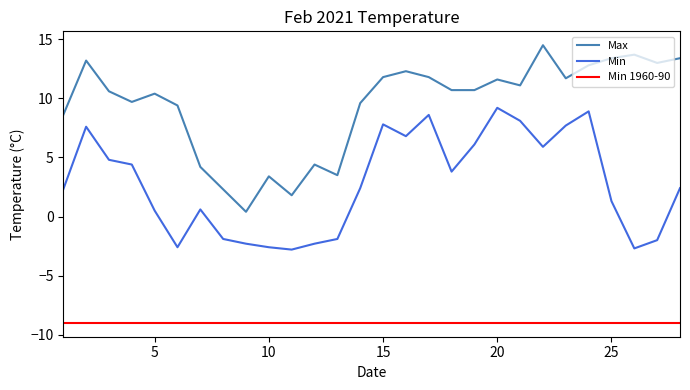

True or false: Min 1960-90 and Max intersect in this chart.

False